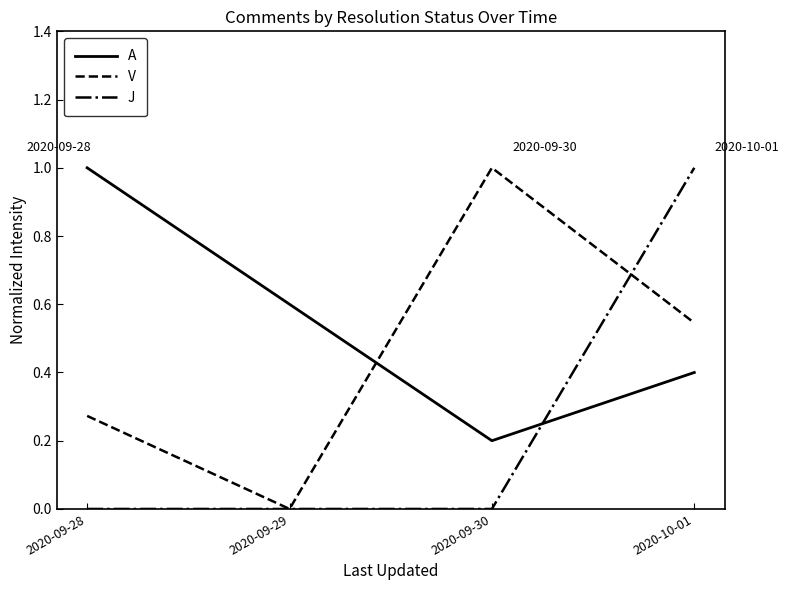

How many times do J and A cross each other?

1